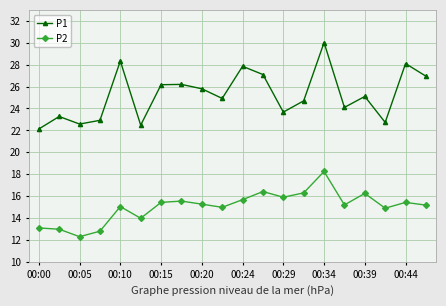

What is the value of the P2 point at the 12th from the left?

16.4